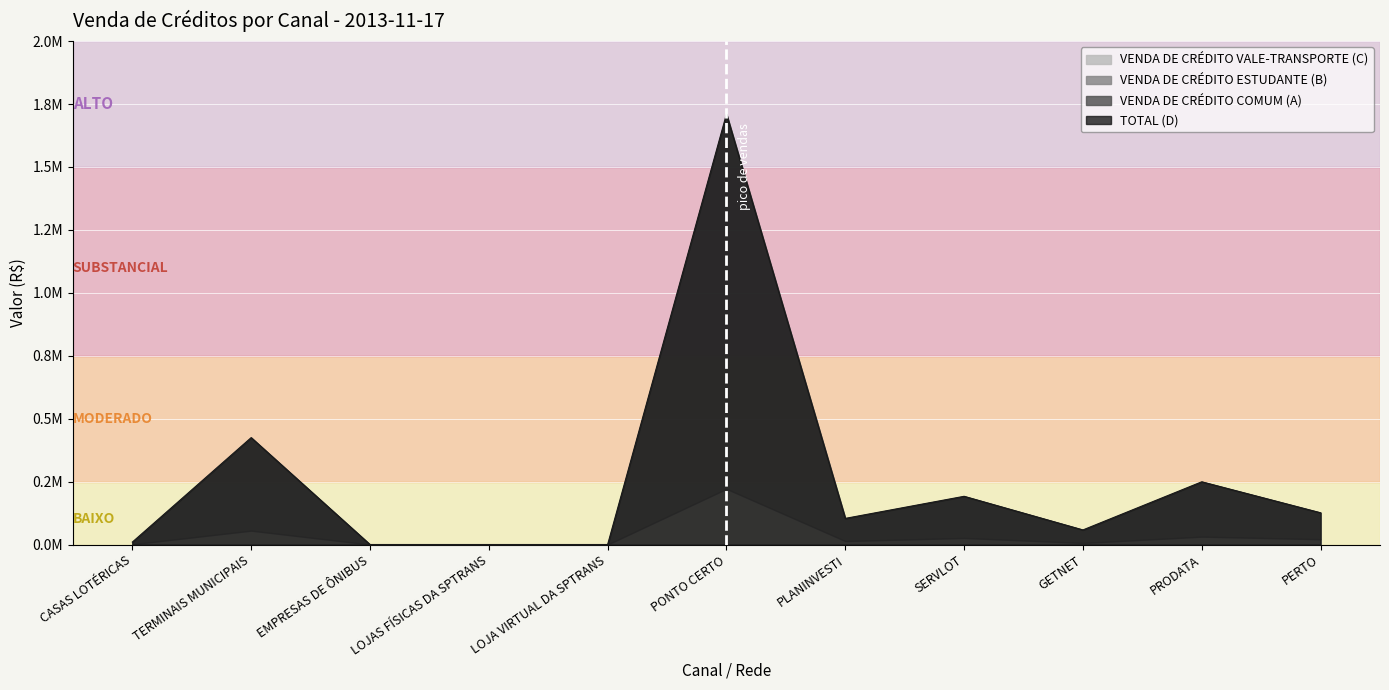

What is the maximum value shown in the chart?

1710329.5